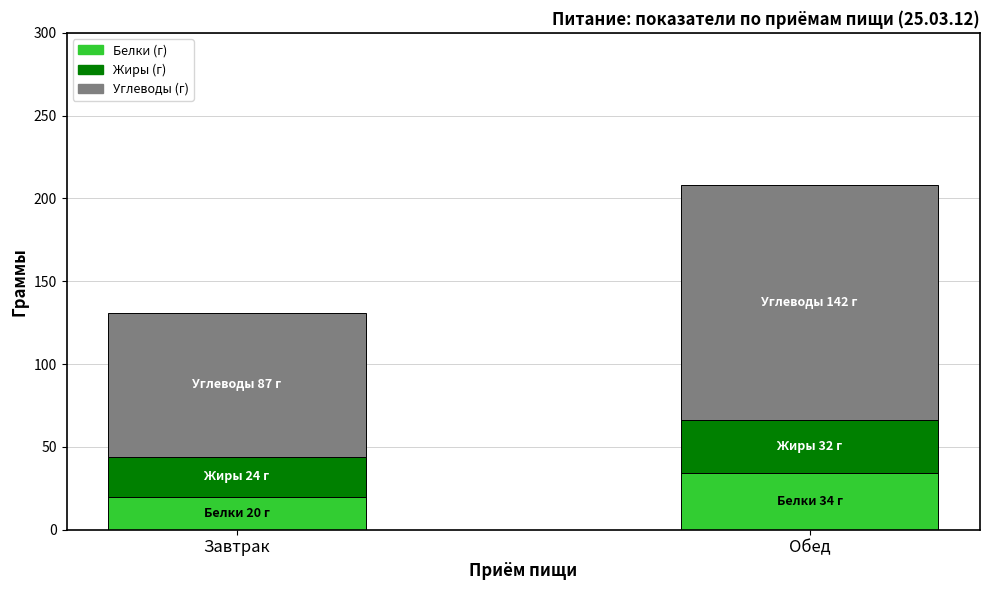

What is the total value across all series at Обед?

208